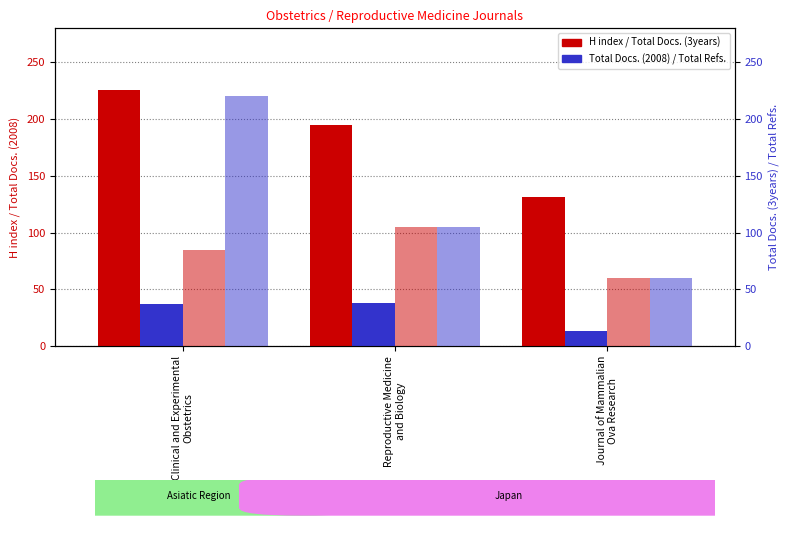

What is the sum of all Total Docs. (2008) values?

88